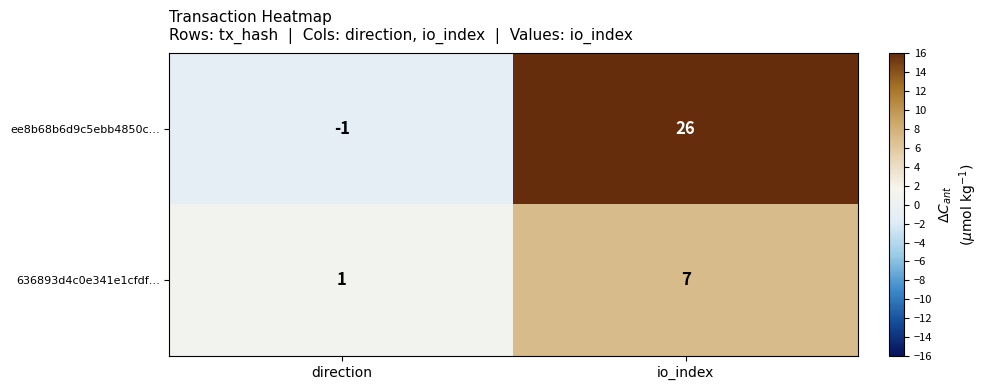

Which category has the lowest value in the ee8b68b6d9c5ebb4850c… series?

direction